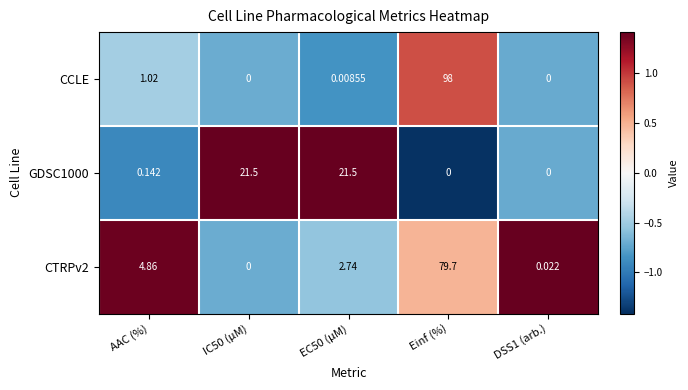

List the series in order of their peak value, highest first.

CCLE, CTRPv2, GDSC1000